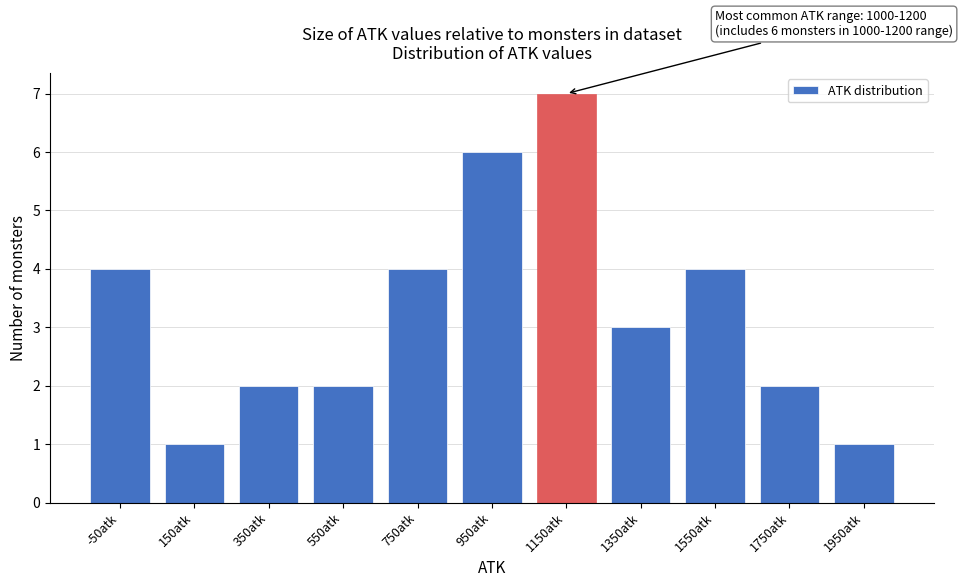

Reading right to left, transcribe all the data shown in this chart.

1950atk=1	1750atk=2	1550atk=4	1350atk=3	1150atk=7	950atk=6	750atk=4	550atk=2	350atk=2	150atk=1	-50atk=4